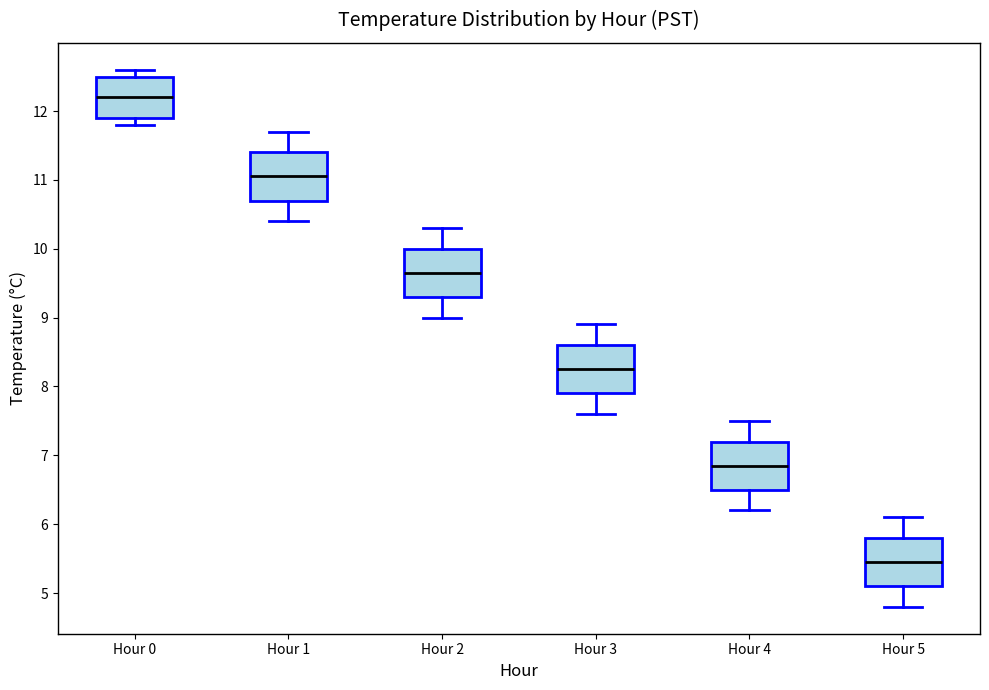

Where does the median line of the box for Hour 0 sit on the y-axis? The values are not printed on the chart, so give them approximately, as read against the axis.

12.2